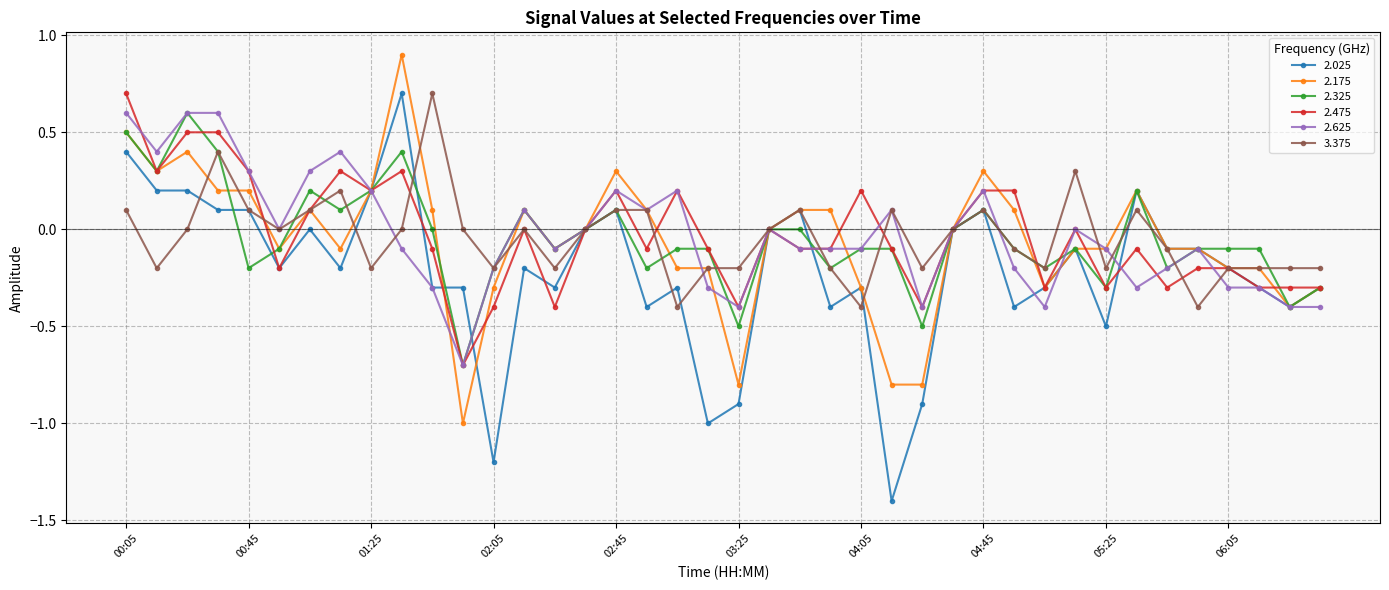

True or false: 2.325 has more than 2 points higher than both neighbors.

True